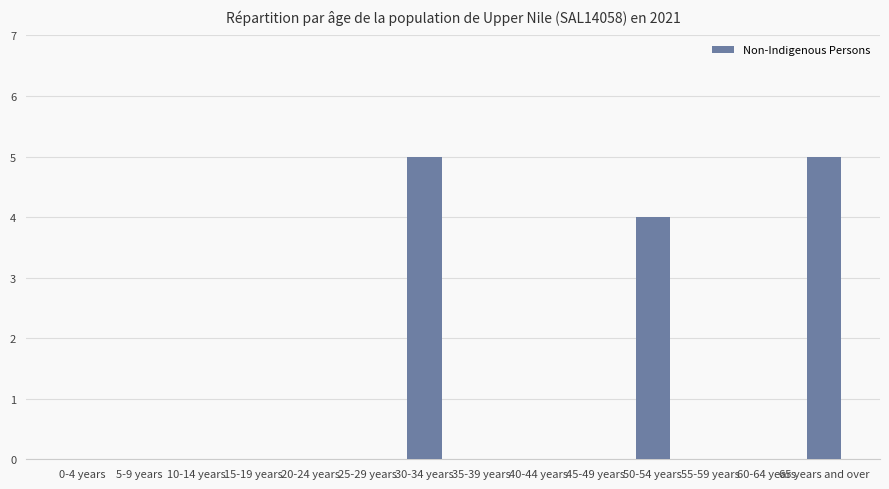

The chart shows a value of 0 at 5-9 years. True or false?

True